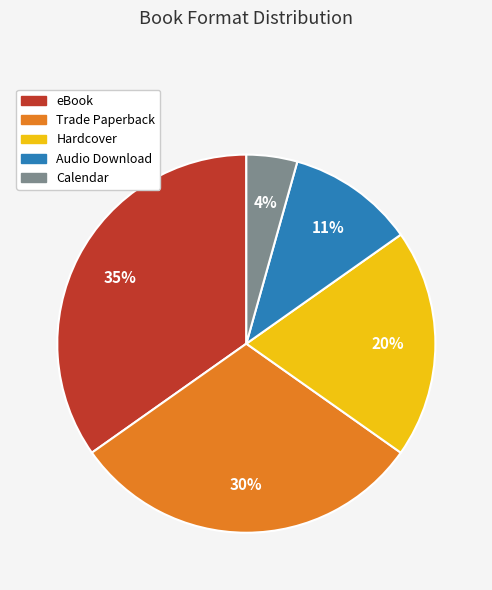

What percentage is the eBook slice, to the nearest percent?

35%